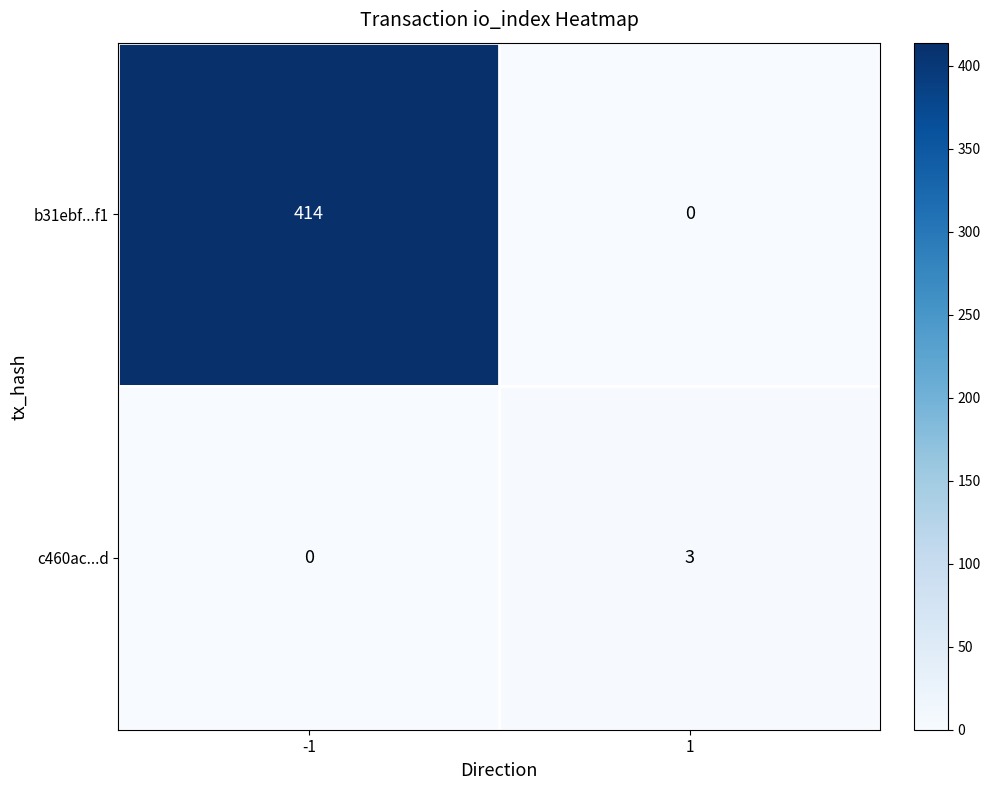

What is the maximum value for c460ac...d?

3